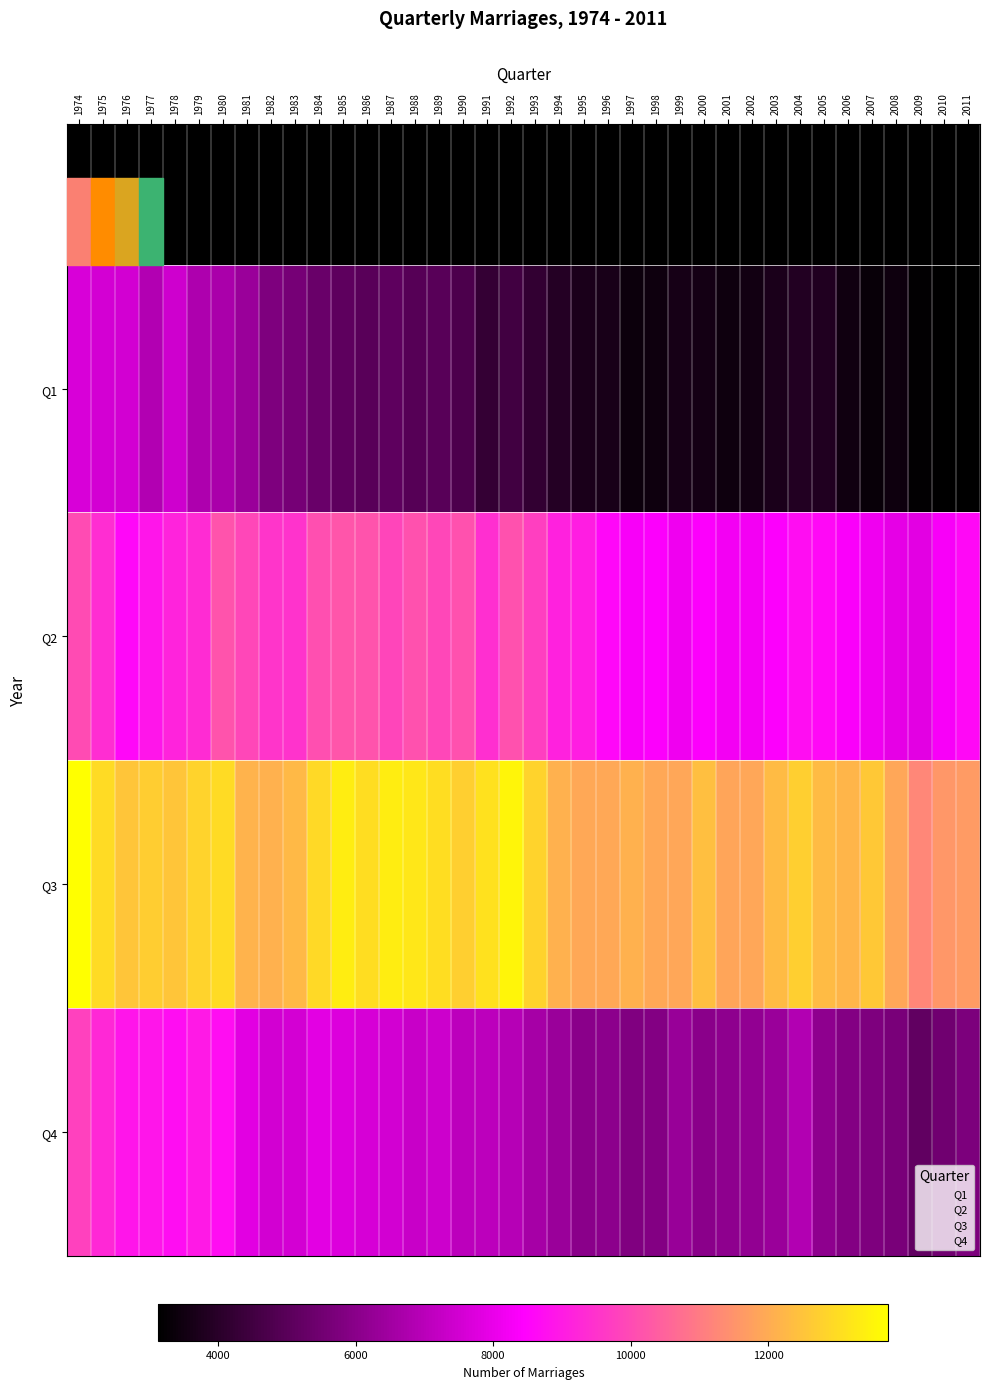

What is the greatest value displayed?

13750